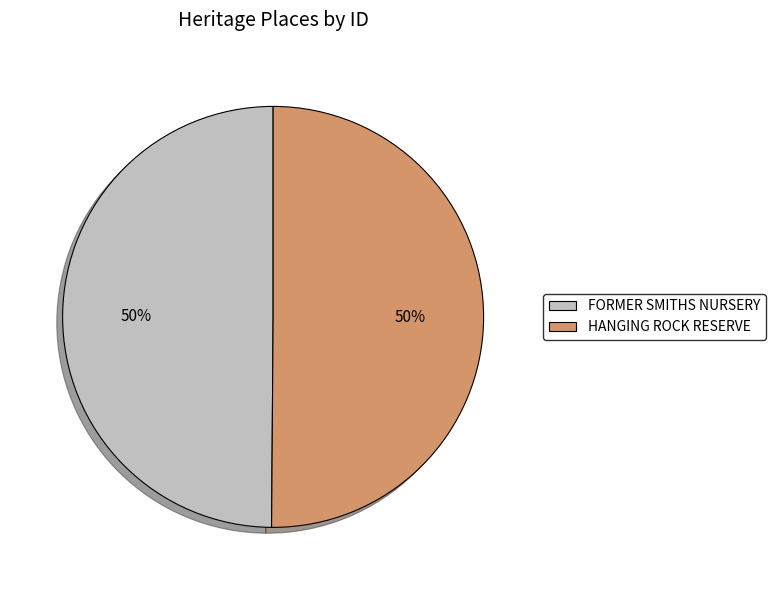

To the nearest percent, what percentage of the pie is HANGING ROCK RESERVE?

50%